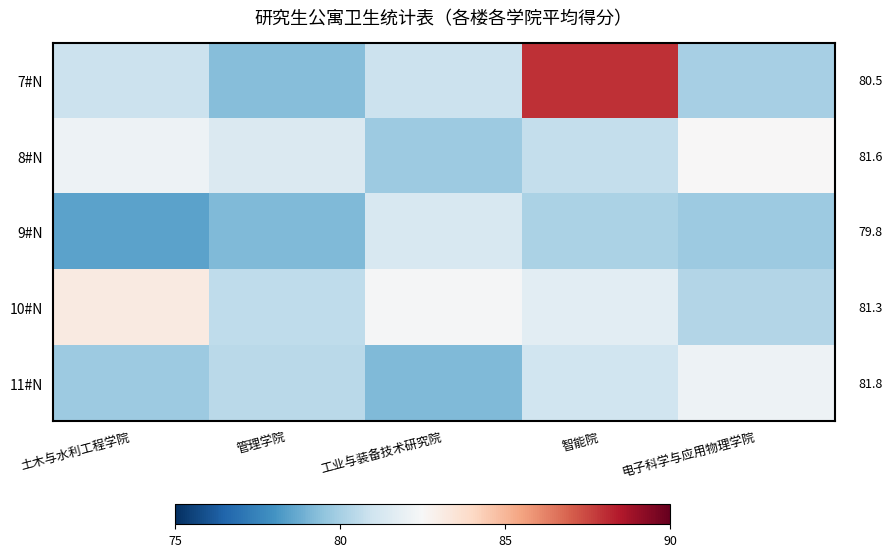

What is the sum of all 7#N values?

409.1